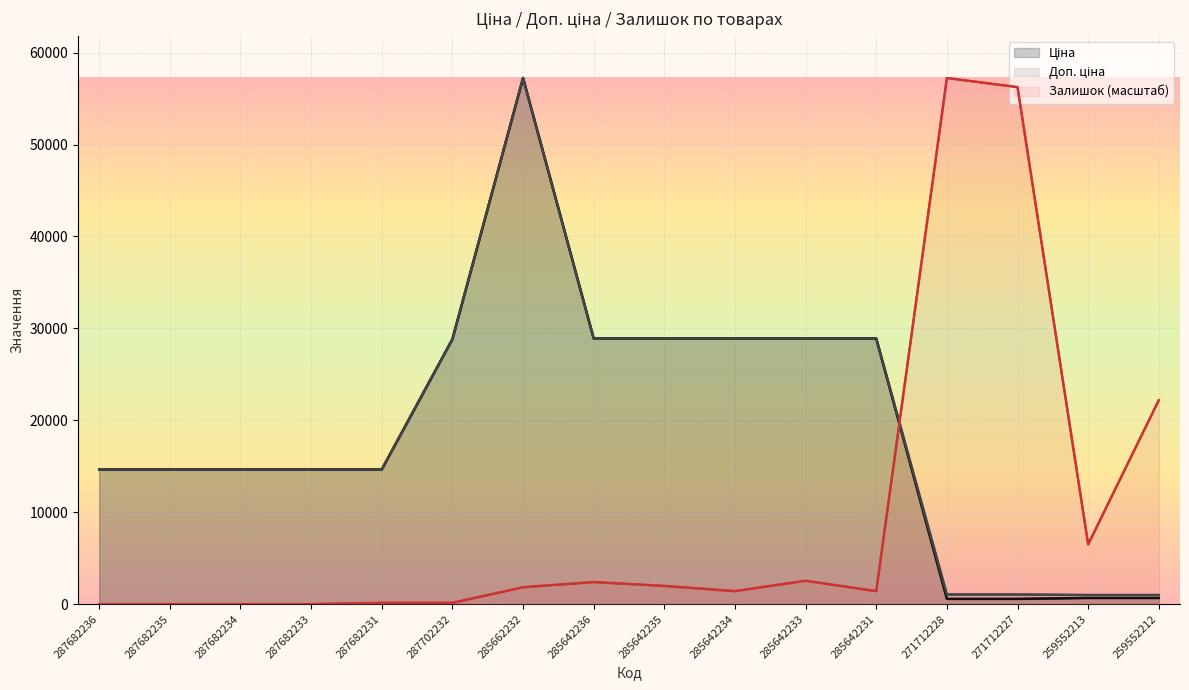

Which label corresponds to the smallest value in the chart?

287682236